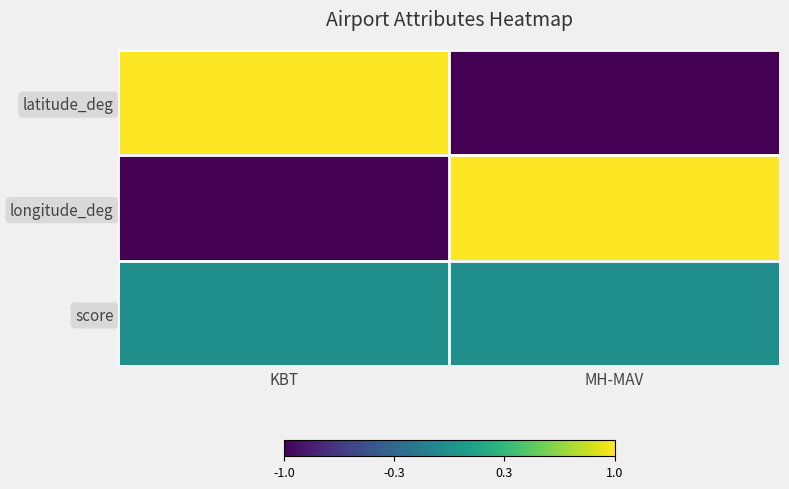

Reading left to right, extract all data points from this chart.

latitude_deg: KBT=1.0	MH-MAV=-1.0
longitude_deg: KBT=-1.0	MH-MAV=1.0
score: KBT=0.0	MH-MAV=0.0